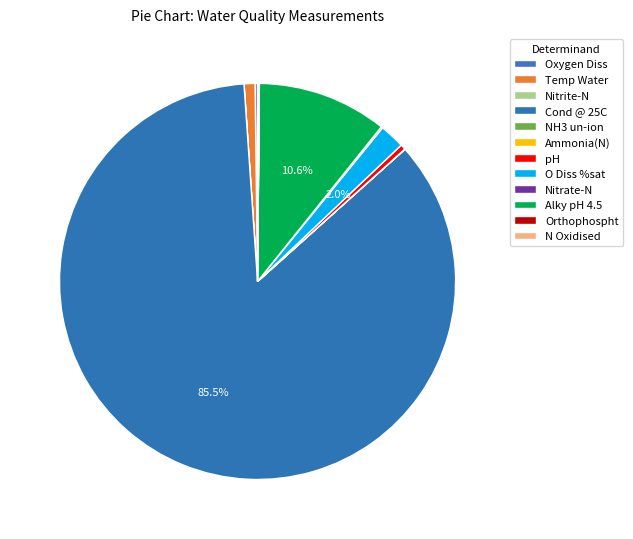

How much of the chart is everything except pH?

99.6%